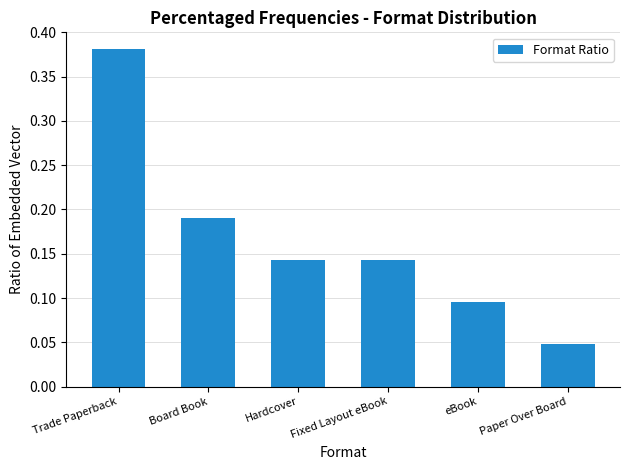

Which label corresponds to the smallest value in the chart?

Paper Over Board